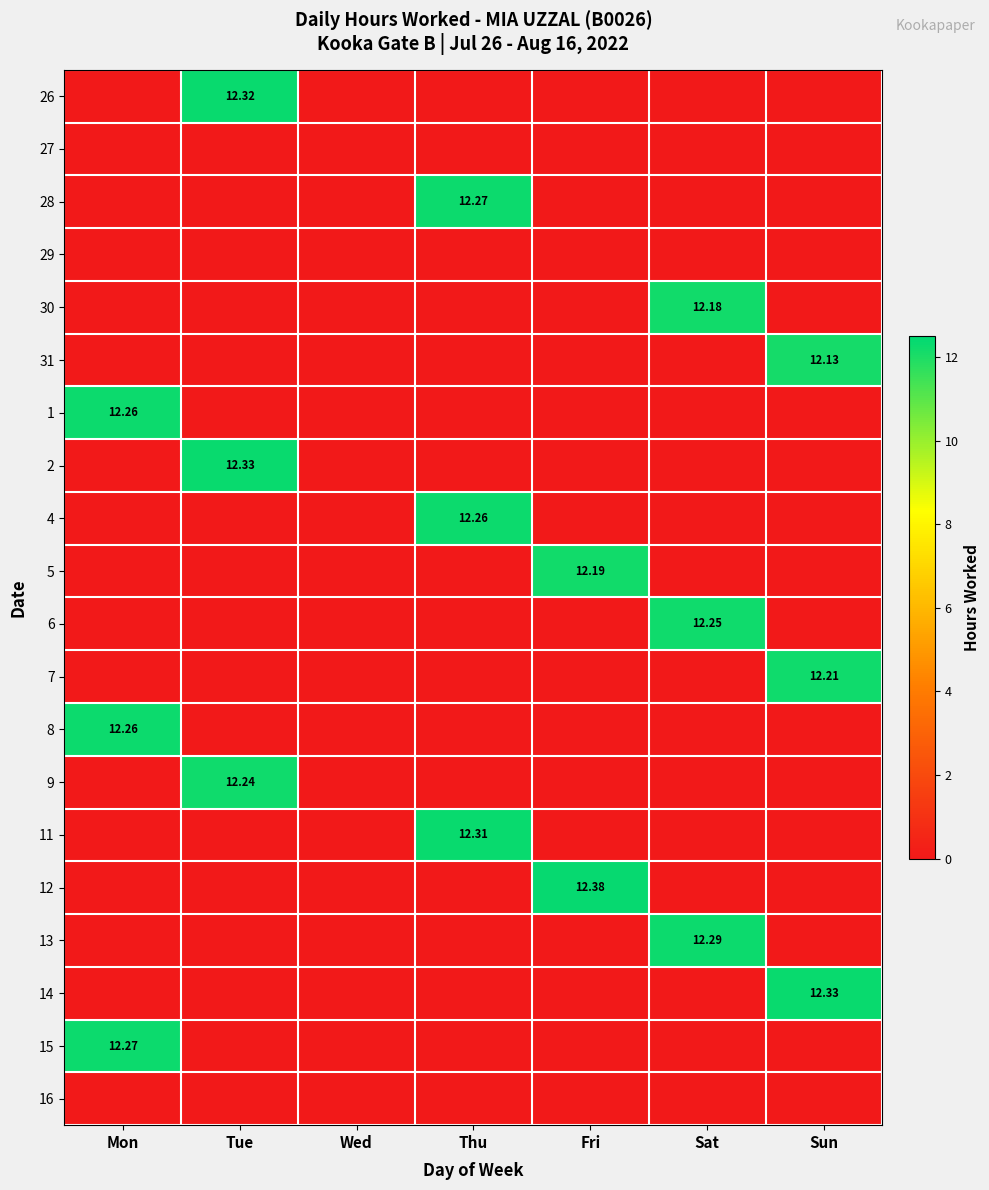

How many data points in 2 are above 0?

1